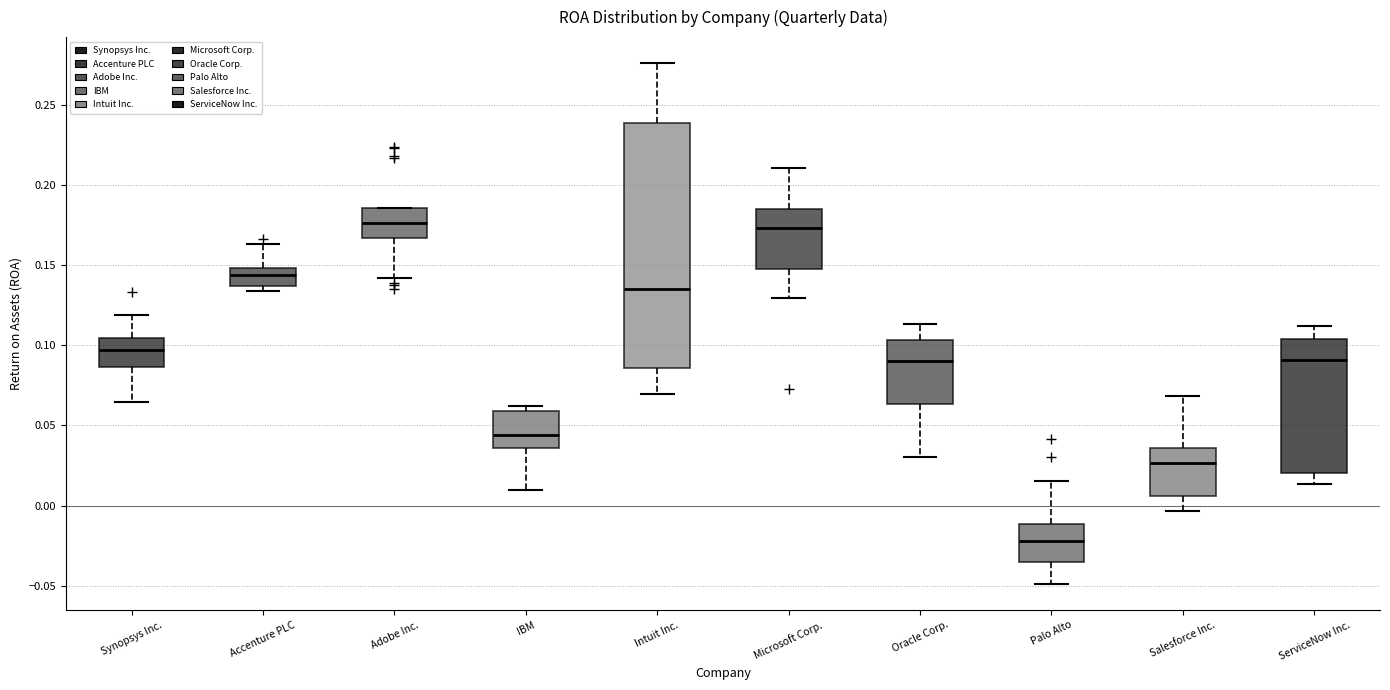

Comparing the boxes themselves (not the whiskers), which one is the tallest?

Intuit Inc.